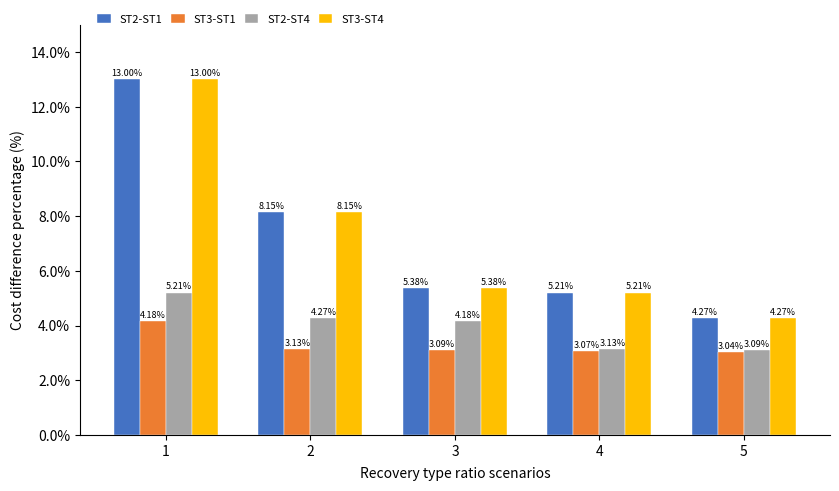

What is the difference between the highest and lowest values at 2?

5.0